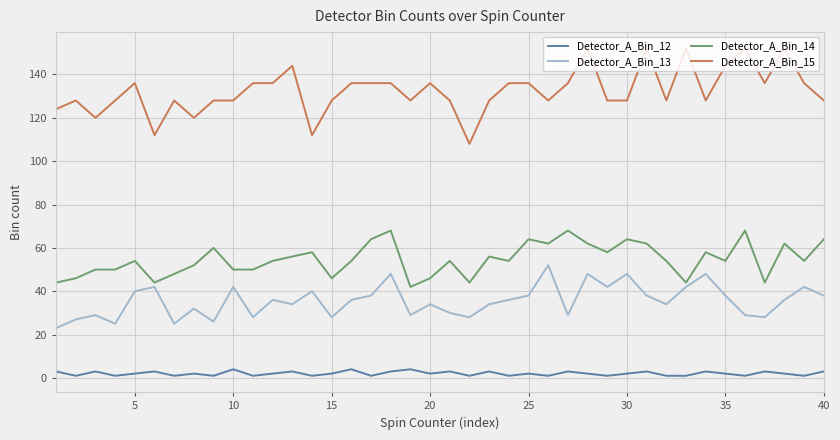

List the series in order of their peak value, lowest first.

Detector_A_Bin_12, Detector_A_Bin_13, Detector_A_Bin_14, Detector_A_Bin_15